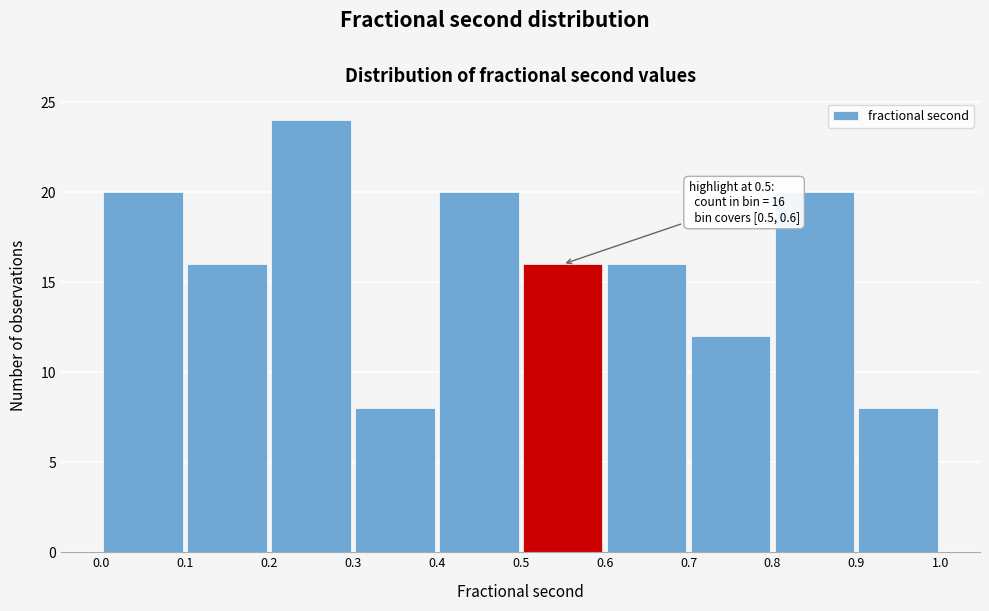

Over which range of the x-axis is the bar tallest?

0.2 to 0.3